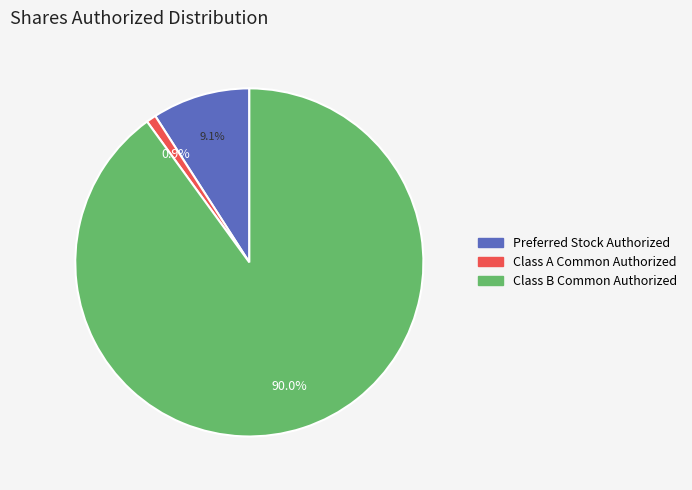

The Class B Common Authorized slice represents 81% of the pie. True or false?

False